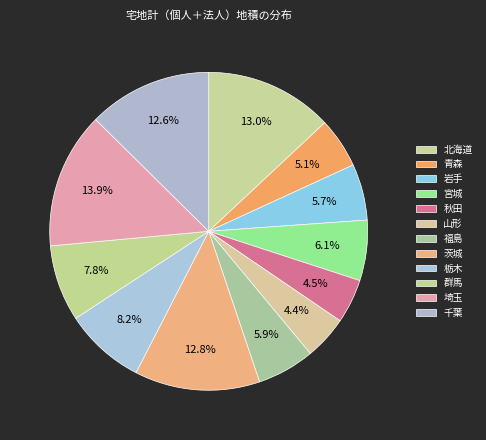

Which category has the biggest portion of the pie?

埼玉